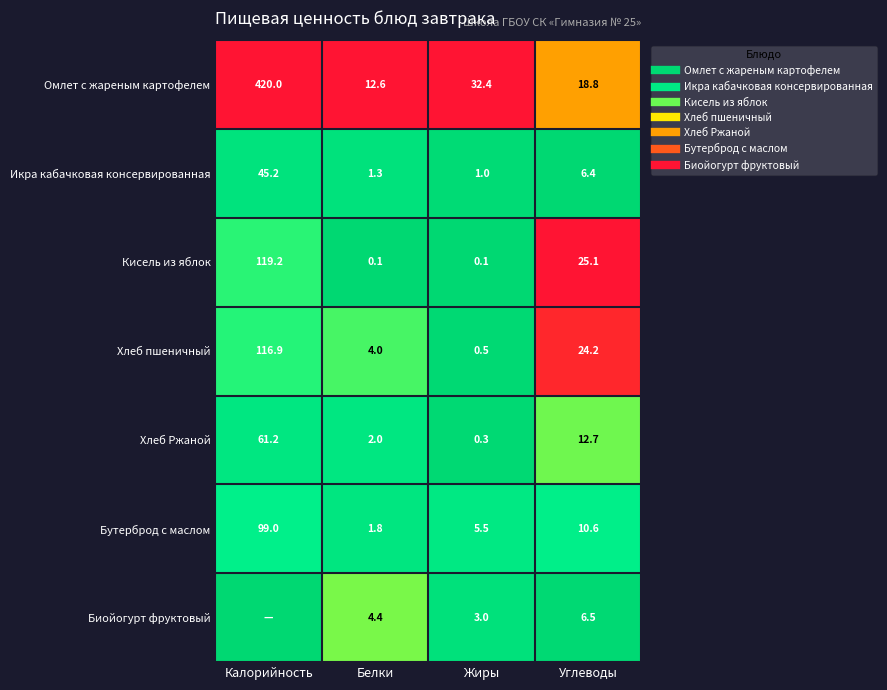

At which label does Икра кабачковая консервированная reach its peak?

Калорийность